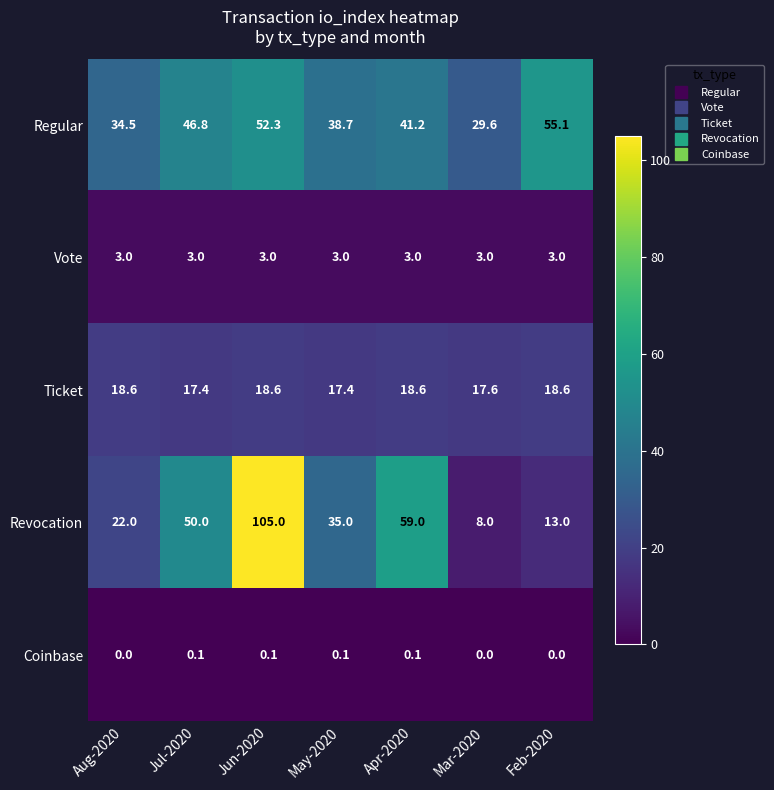

How many data points does each series have?

7